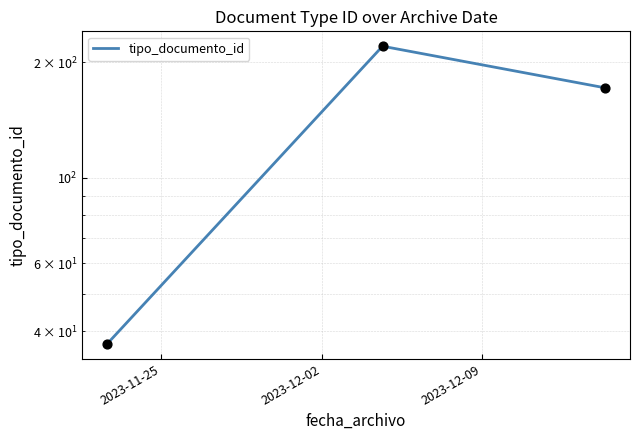

What is the change in value from 2023-11-25 to 2023-12-02?

+183.0